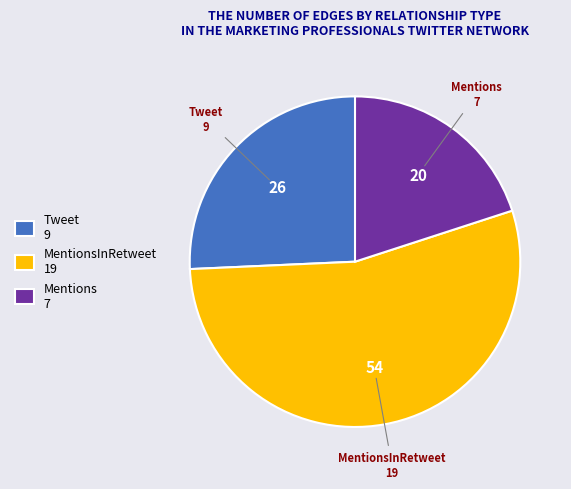

How many segments does this pie chart have?

3